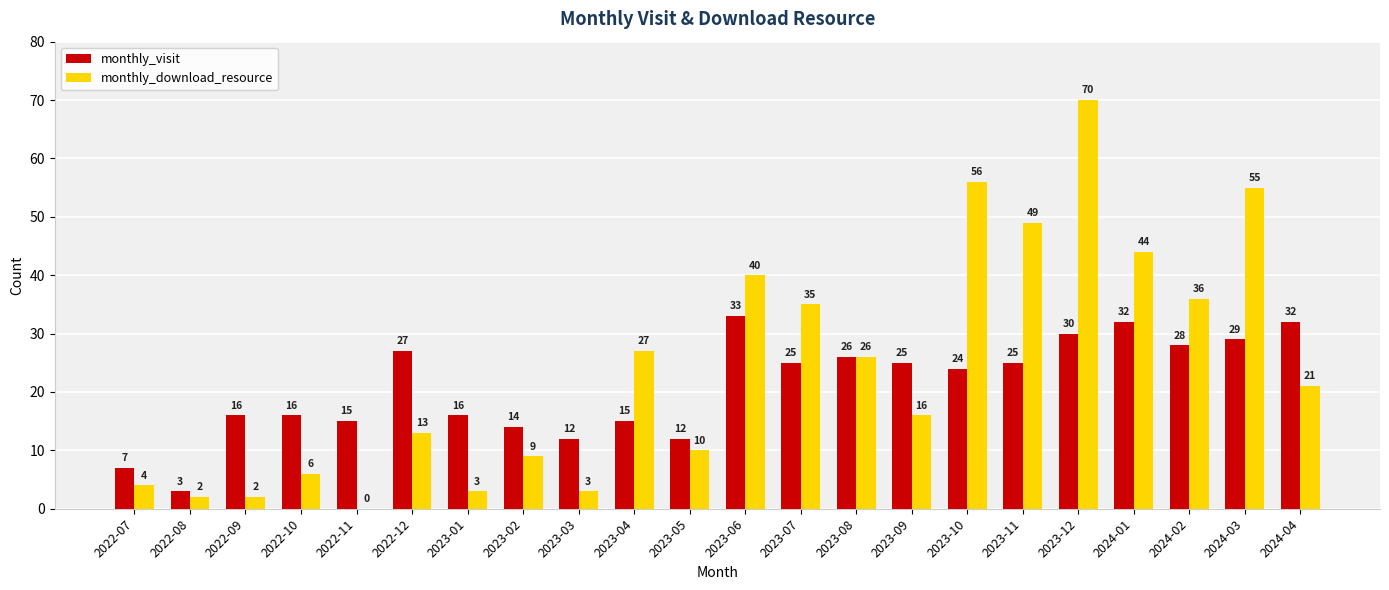

Reading left to right, list all the values displayed in this chart.

monthly_visit: 2022-07=7	2022-08=3	2022-09=16	2022-10=16	2022-11=15	2022-12=27	2023-01=16	2023-02=14	2023-03=12	2023-04=15	2023-05=12	2023-06=33	2023-07=25	2023-08=26	2023-09=25	2023-10=24	2023-11=25	2023-12=30	2024-01=32	2024-02=28	2024-03=29	2024-04=32
monthly_download_resource: 2022-07=4	2022-08=2	2022-09=2	2022-10=6	2022-11=0	2022-12=13	2023-01=3	2023-02=9	2023-03=3	2023-04=27	2023-05=10	2023-06=40	2023-07=35	2023-08=26	2023-09=16	2023-10=56	2023-11=49	2023-12=70	2024-01=44	2024-02=36	2024-03=55	2024-04=21